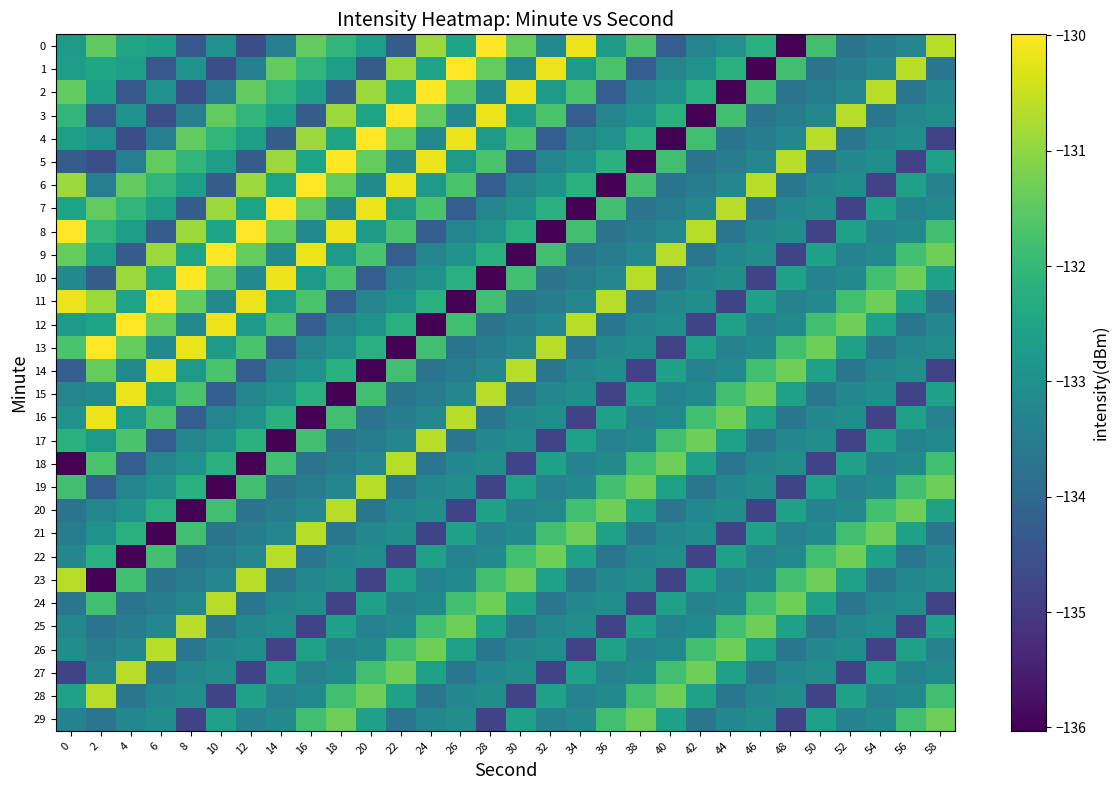

At which category is the sum across all series the highest?

18